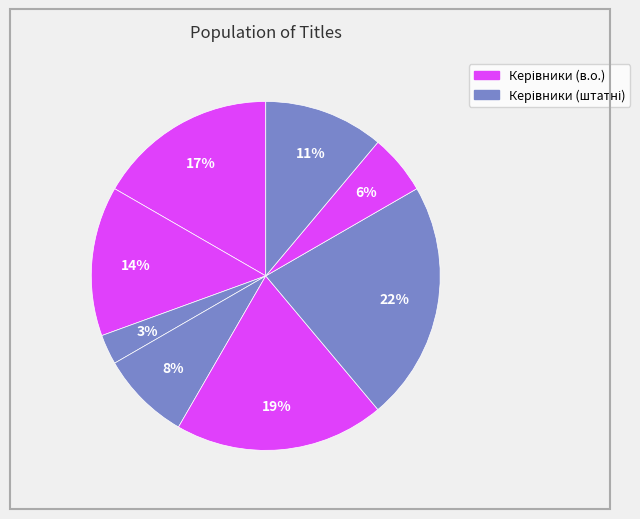

How many slices are in this pie chart?

8